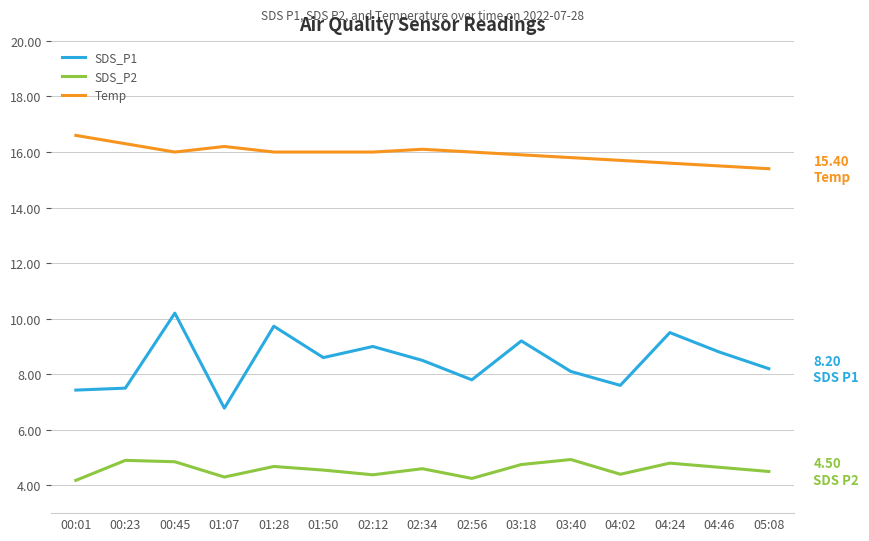

How many categories are shown in the chart?

15